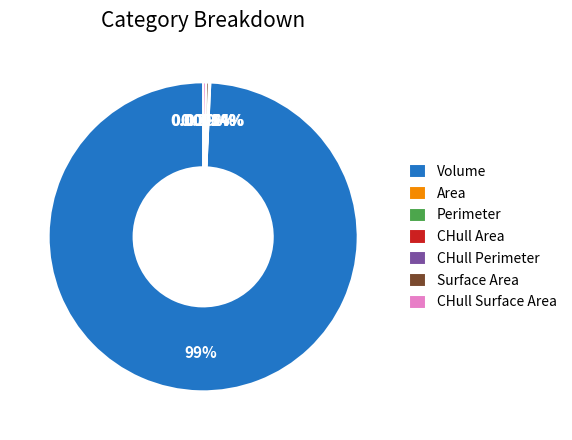

Which category accounts for the majority?

Volume